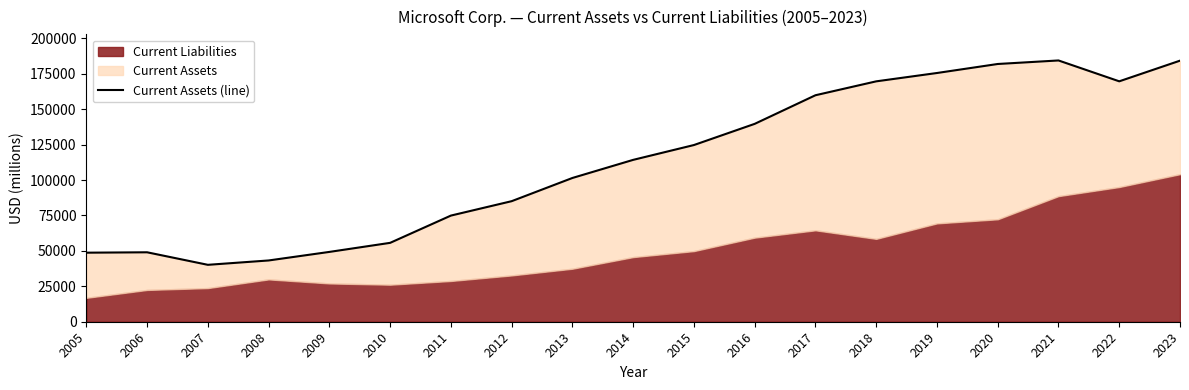

Approximately how many times larger is the value at 2007 compared to 2021?

0.2